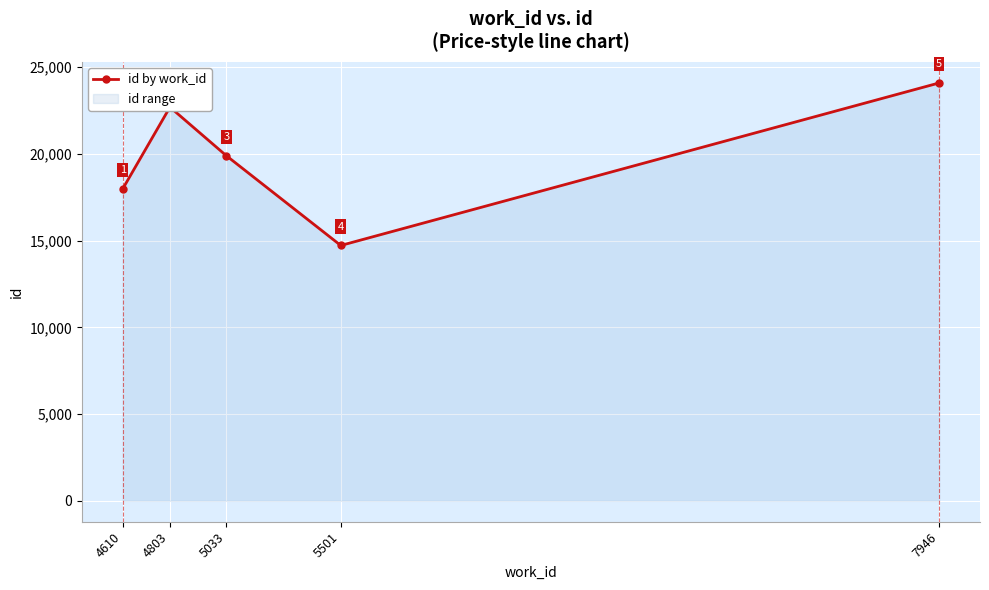

What is the ratio of the value at 5501 to the value at 7946?

0.6